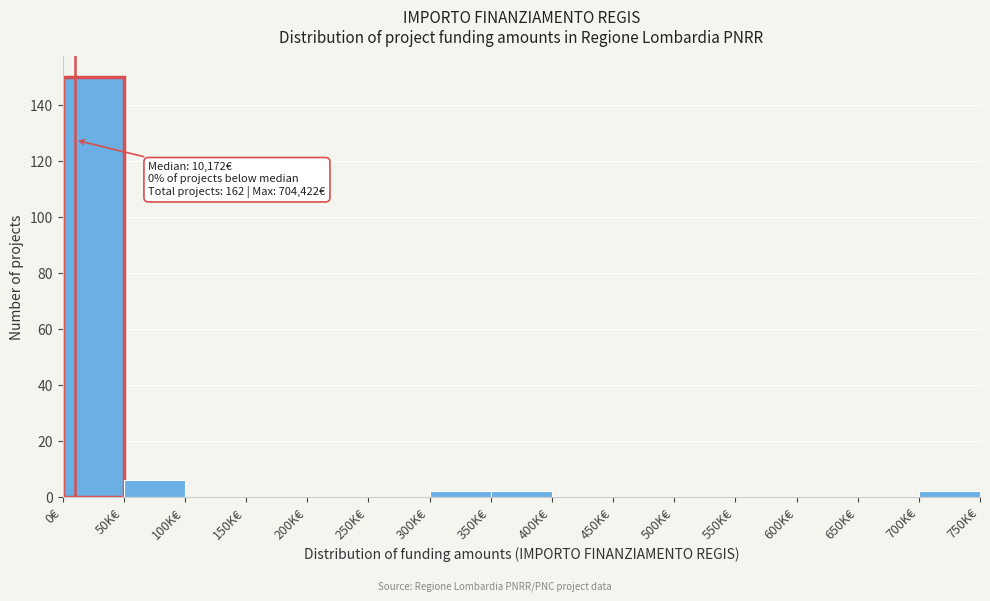

Reading left to right, extract all data points from this chart.

0€=150	50K€=6	100K€=0	150K€=0	200K€=0	250K€=0	300K€=2	350K€=2	400K€=0	450K€=0	500K€=0	550K€=0	600K€=0	650K€=0	700K€=2